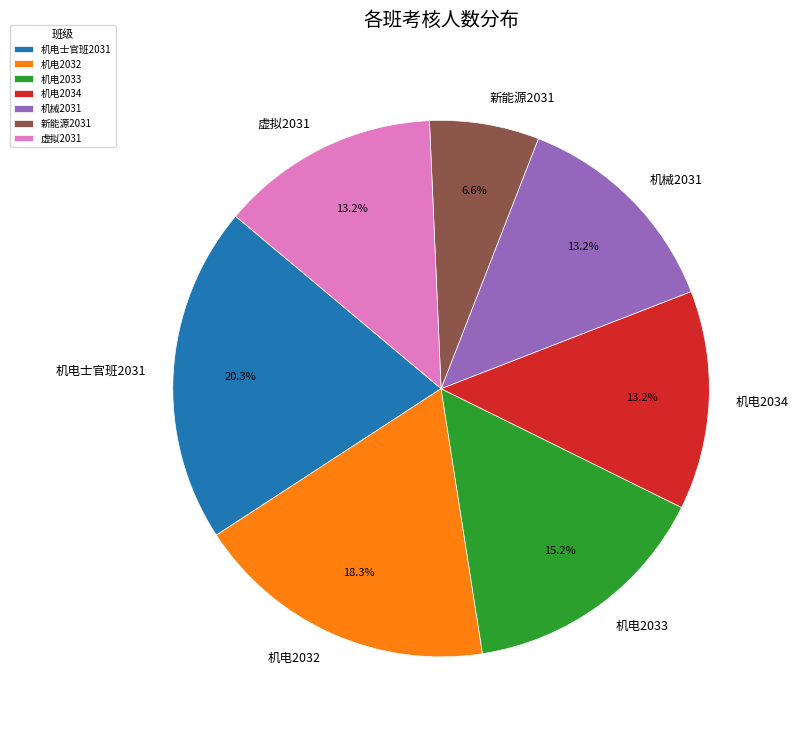

To the nearest percent, what is the combined percentage of 虚拟2031 and 机电2033?

28%